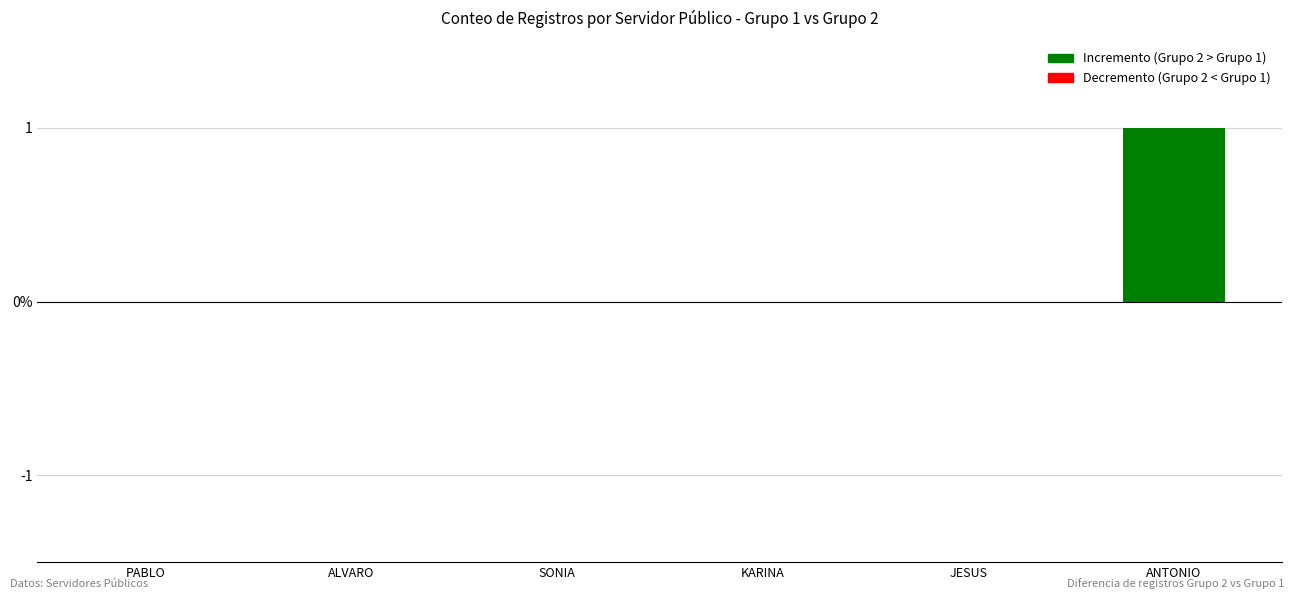

Is it true that the value at PABLO is 0?

True